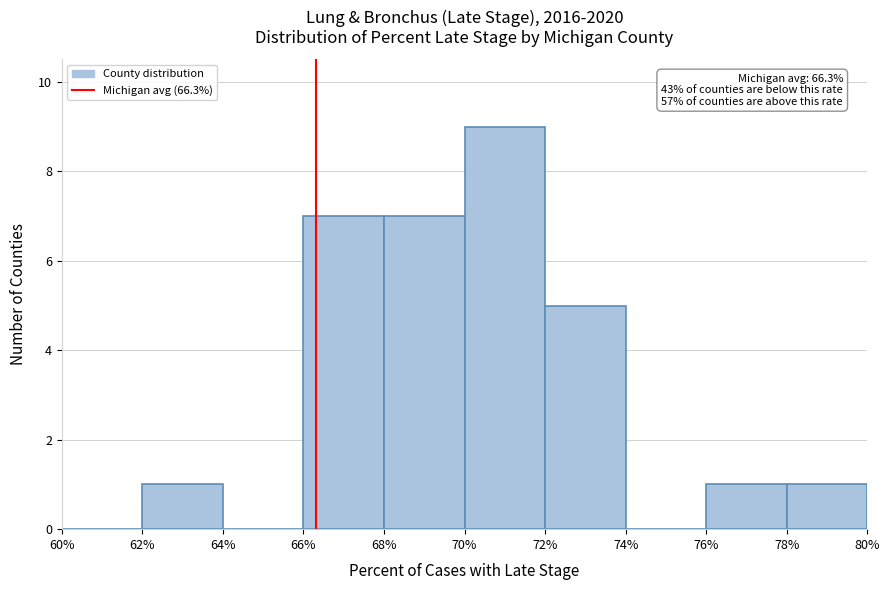

Which range on the x-axis has the tallest bar?

70% to 72%